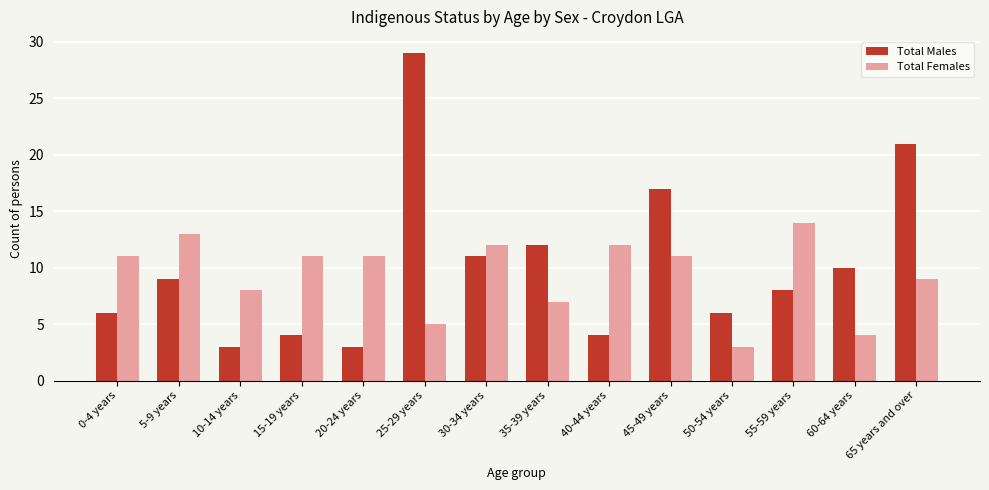

List the series in order of their overall mean, highest first.

Total Males, Total Females